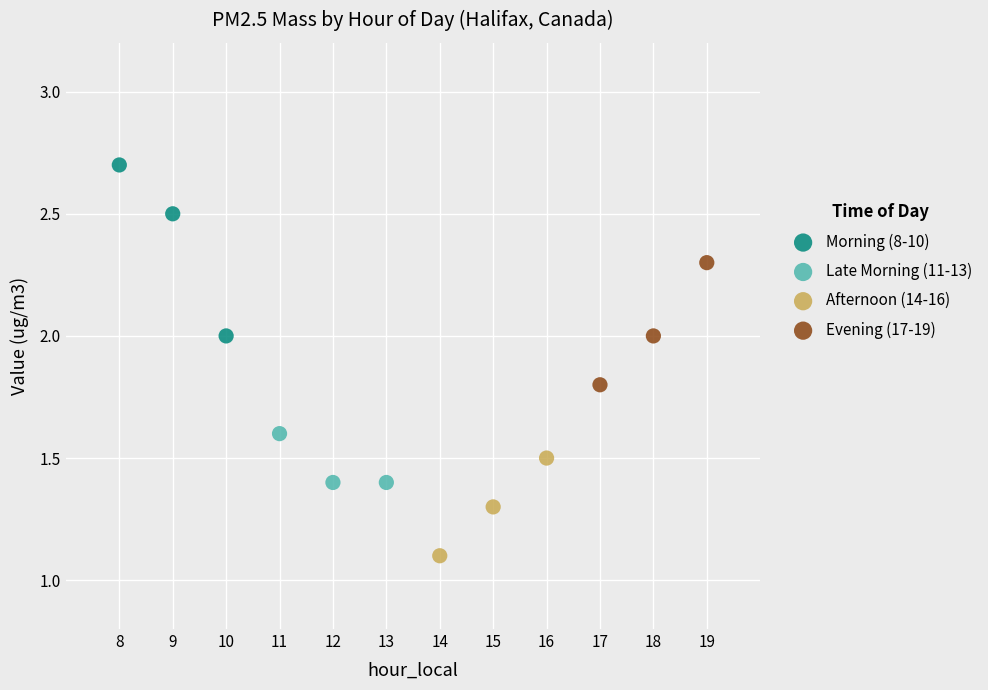

Which series has the widest spread of Y values?

Morning (8-10)